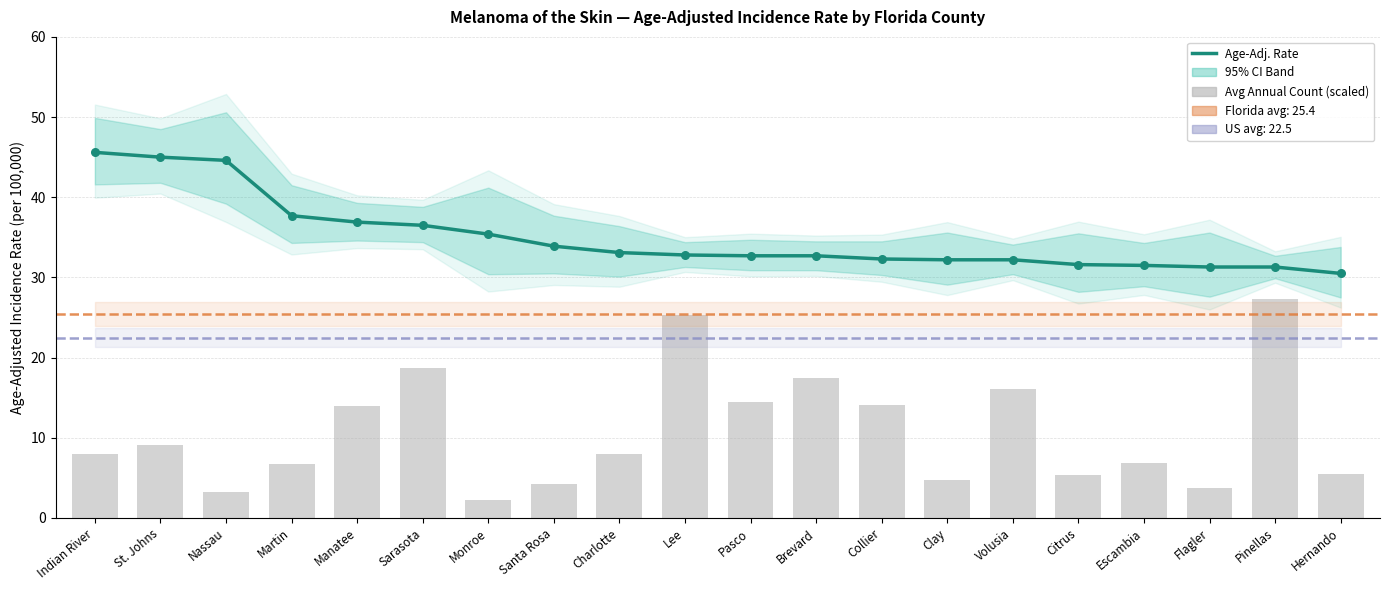

Which series reaches the maximum Y coordinate?

Age-Adjusted Incidence Rate